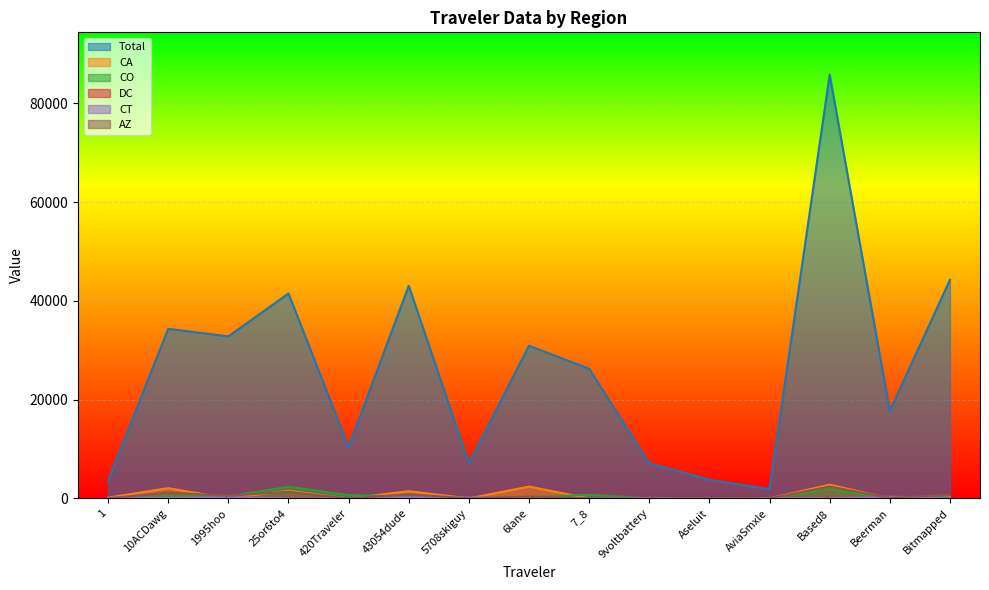

At which category is the sum across all series the highest?

Based8